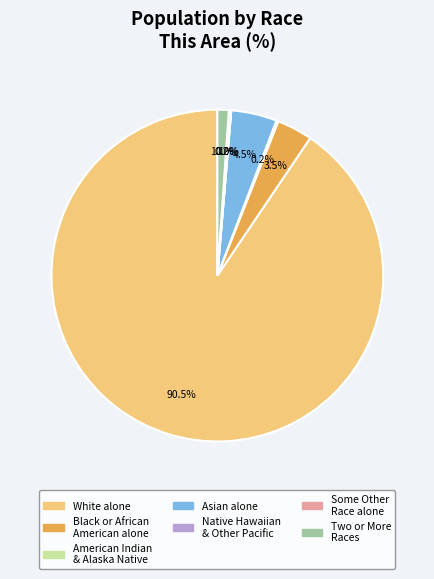

Is there a majority slice in this chart?

Yes